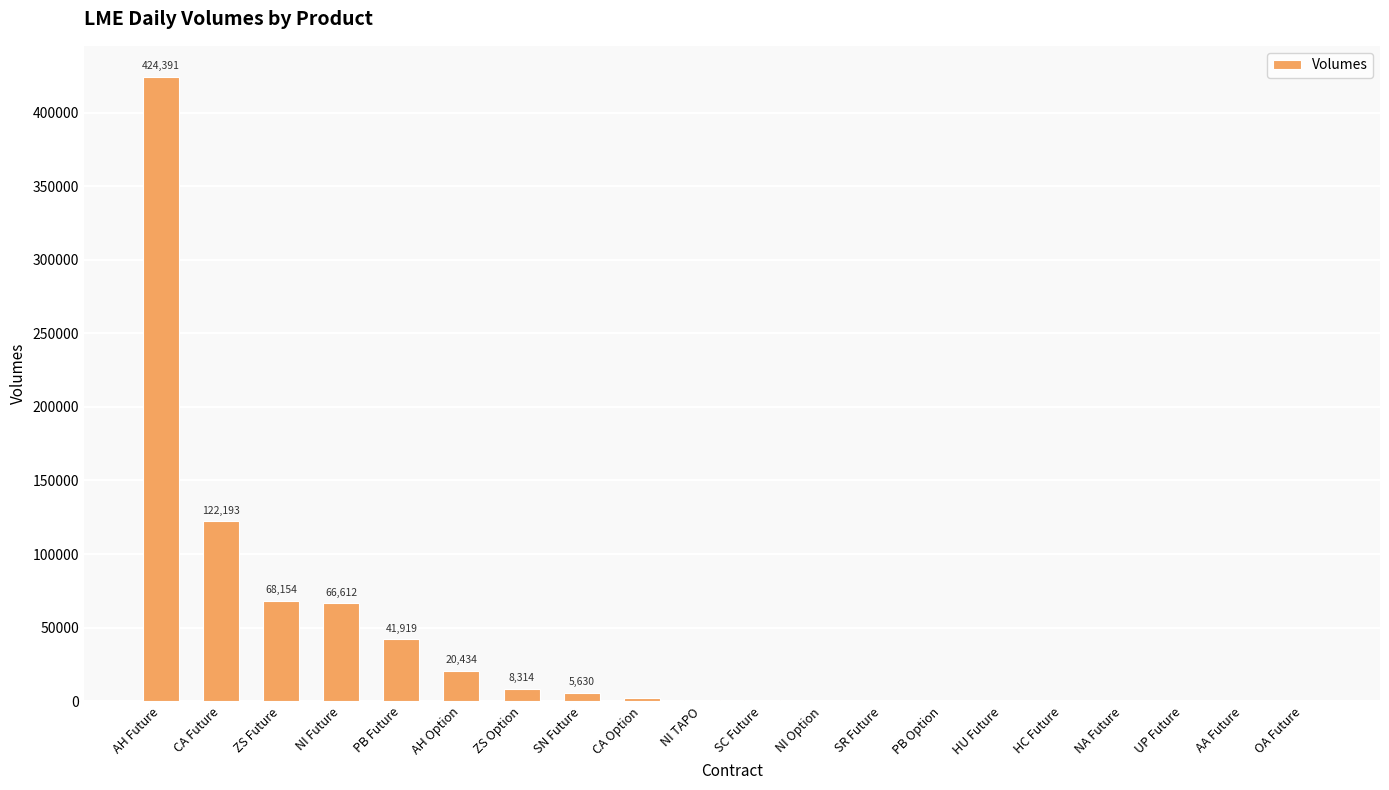

Where is the data nearest to the value 212197?

CA Future